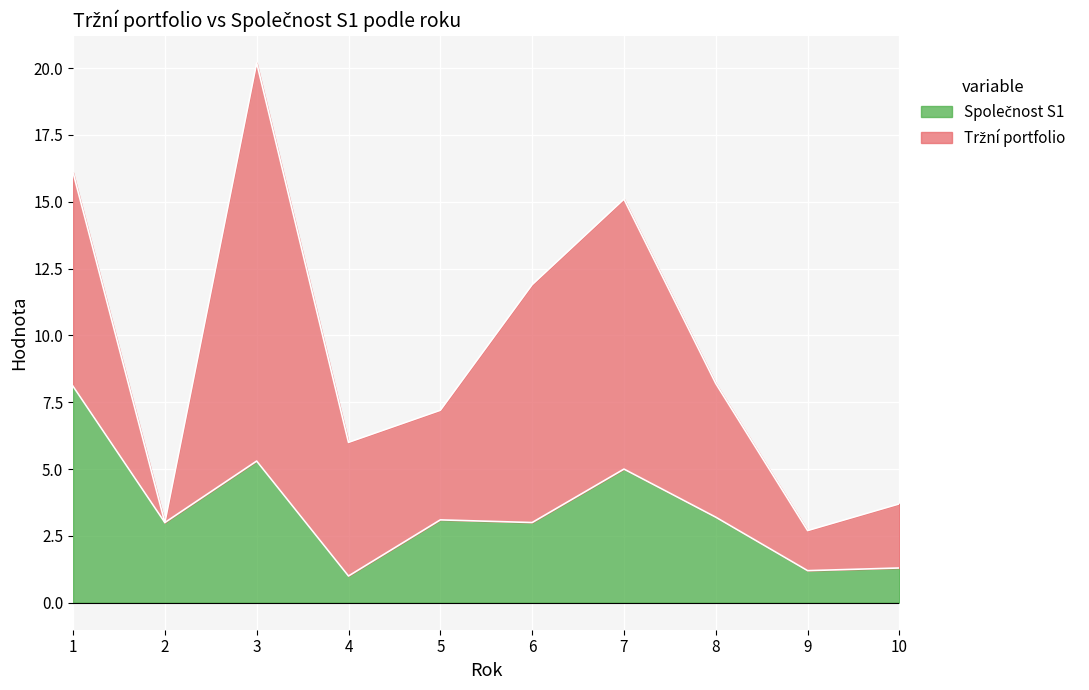

How many categories are shown in the chart?

10